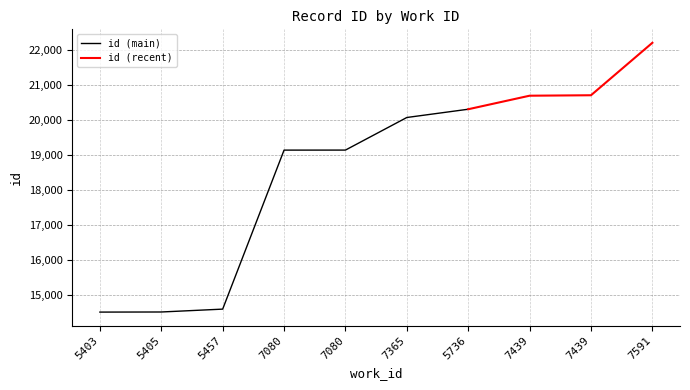

At which label is the value closest to 18347?

7080